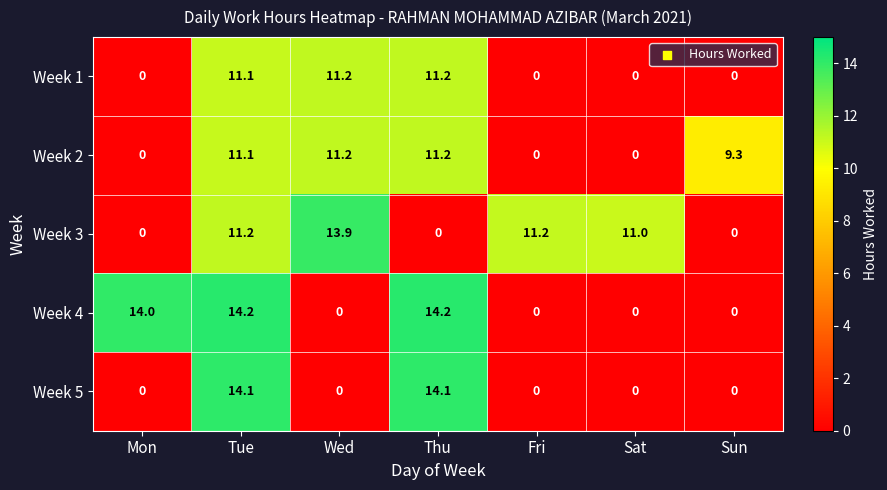

Which series has the largest total across all categories?

Week 3